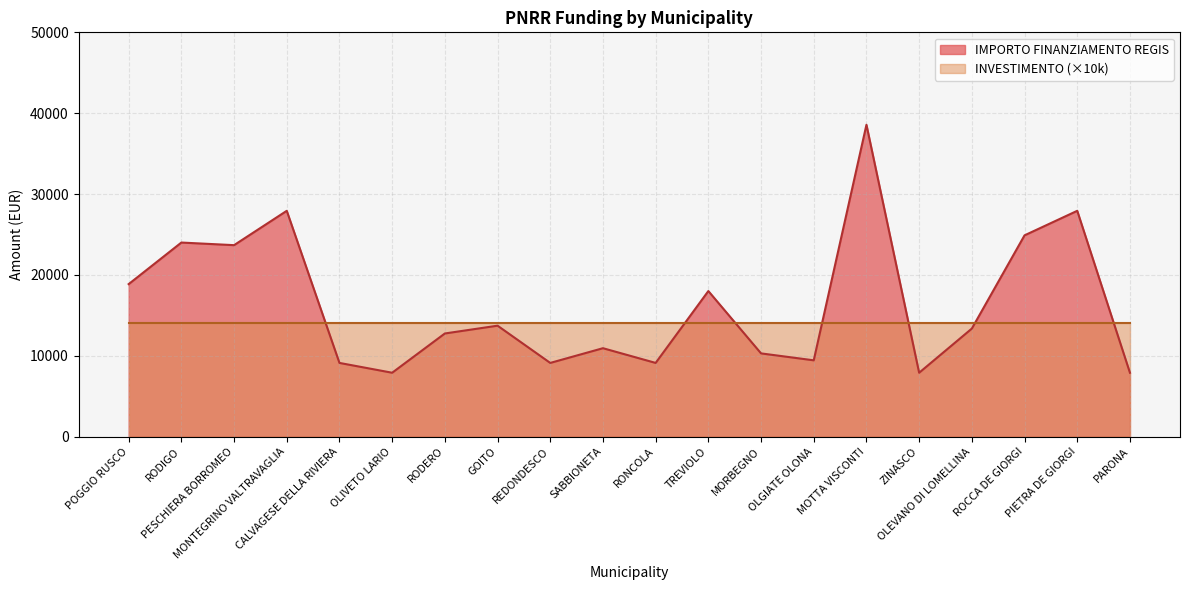

Reading left to right, extract all data points from this chart.

18854	23996	23673	27922	9105	7891	12747	13712	9105	10926	9105	17997	10284	9427	38565	7891	13354	24887	27922	7891